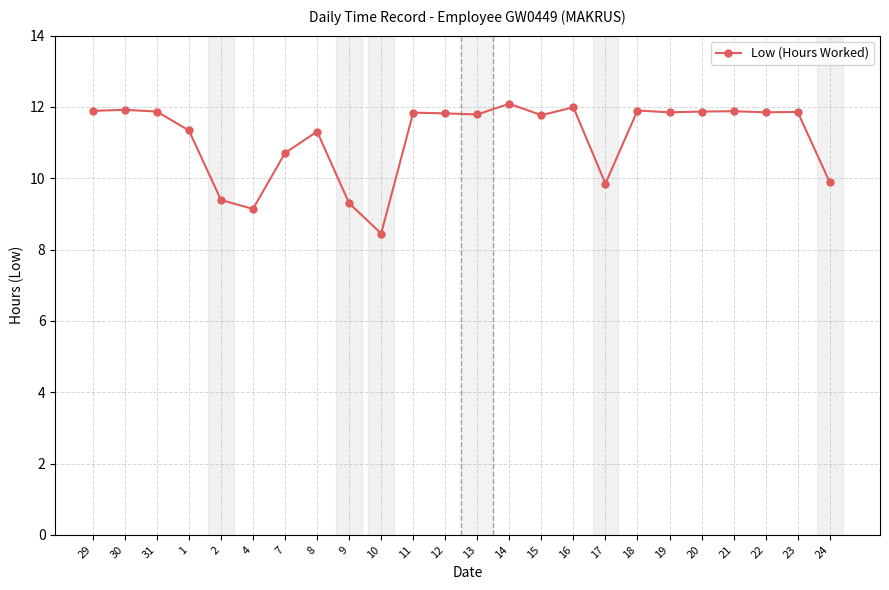

True or false: the data has more than 0 interior local peaks.

True